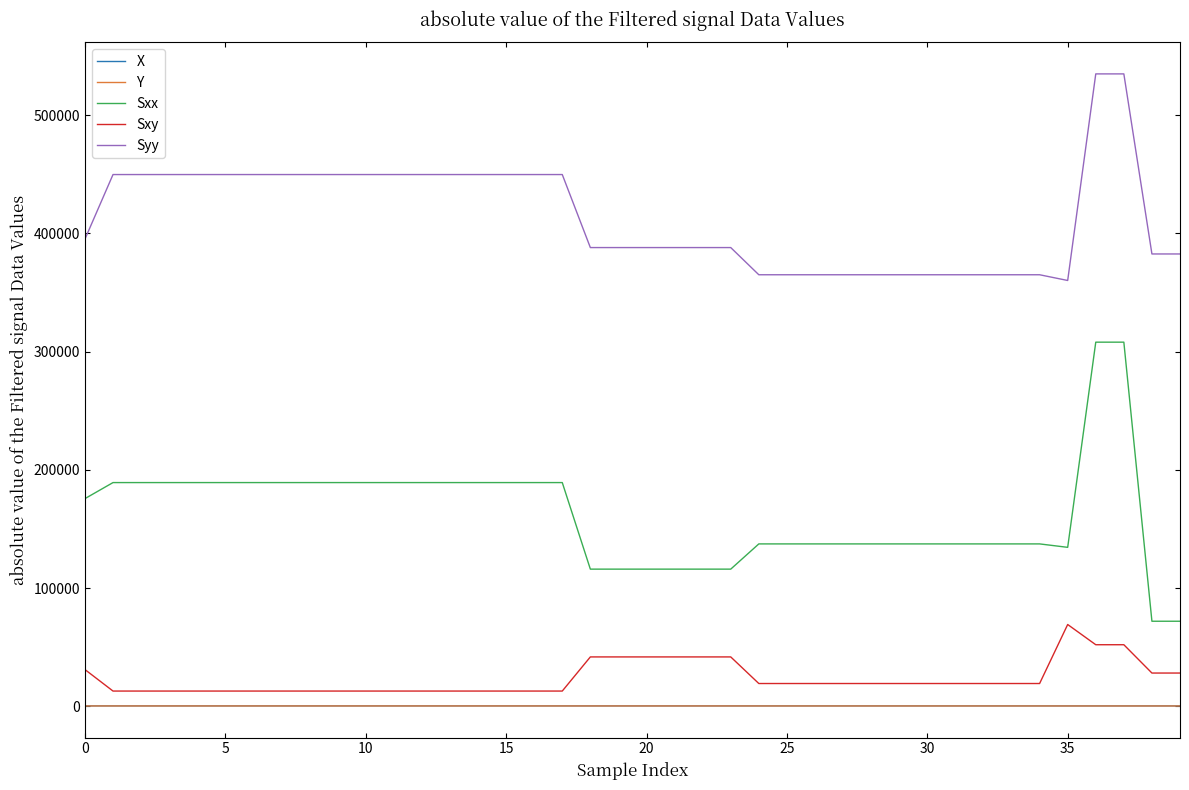

Is this an area chart (filled region under the line)?

No